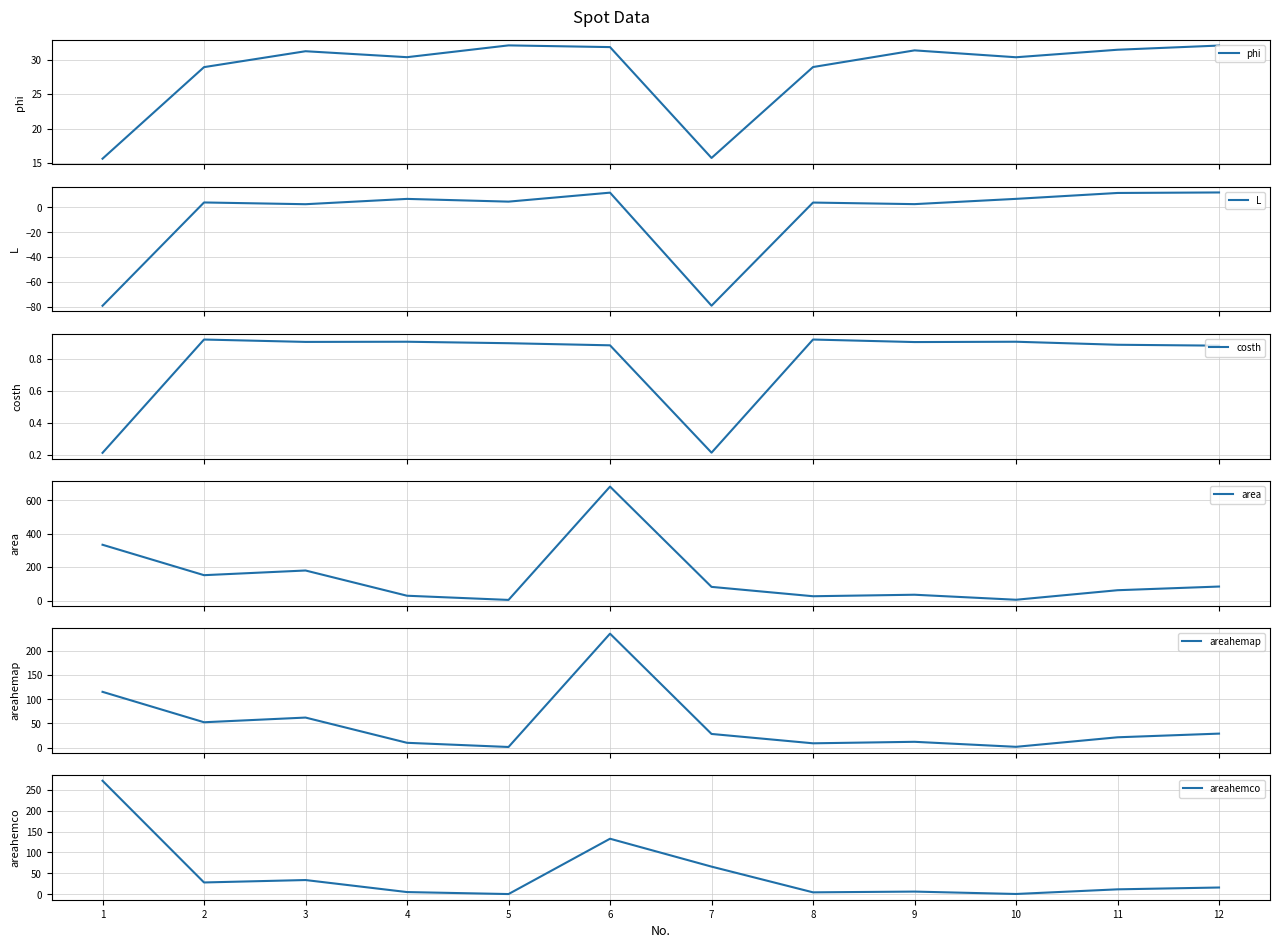

In area, how many points are higher than both neighbors (excluding endpoints)?

3